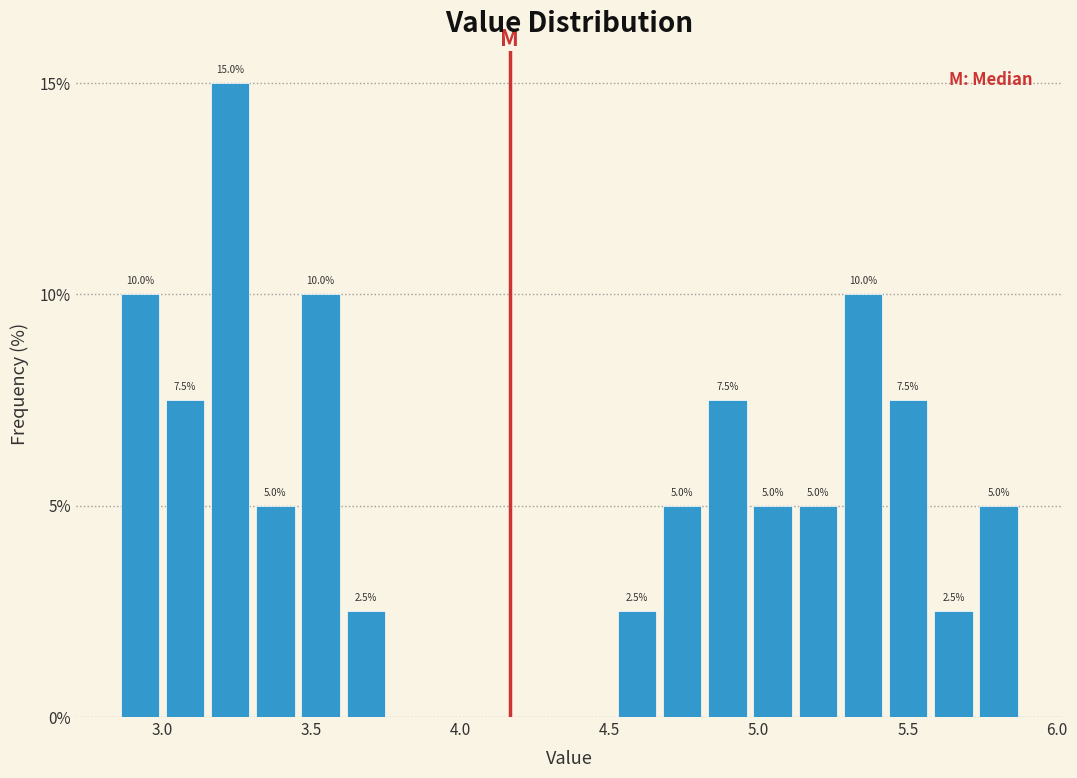

Read against the x-axis, roughly where is the centre of the tallest bar?

3.25